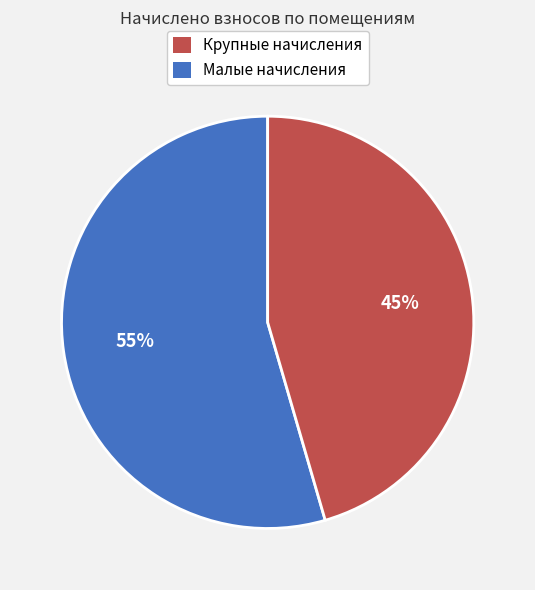

To the nearest percent, what is the average slice percentage?

50%